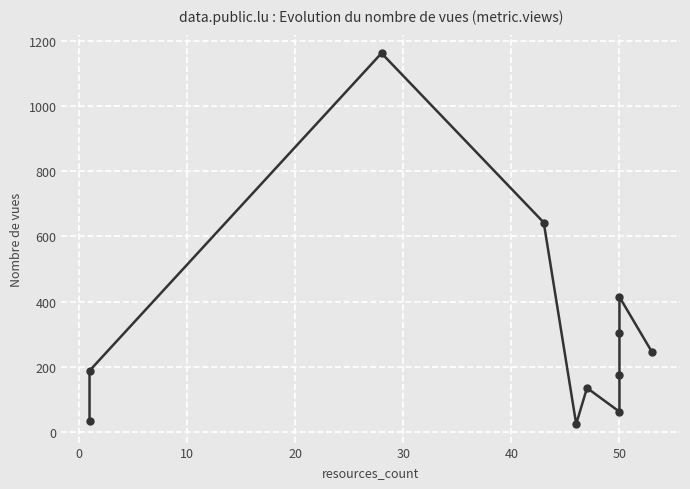

How many interior local peaks (higher than both neighbors) does the data have?

3